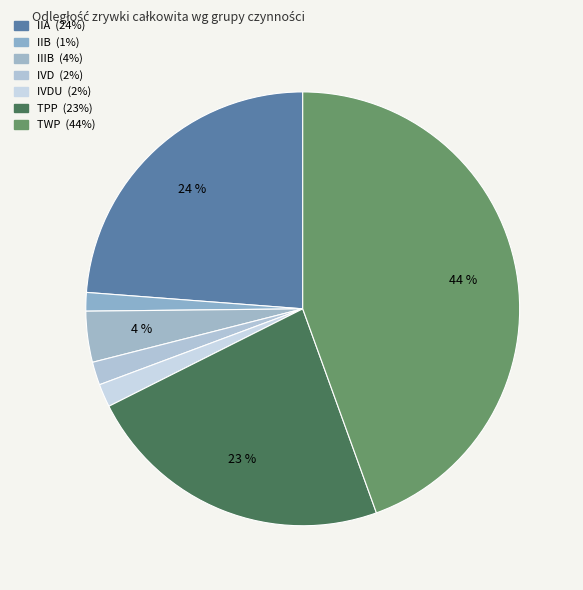

Rank the categories by value from lowest to highest.

IIB, IVD, IVDU, IIIB, TPP, IIA, TWP